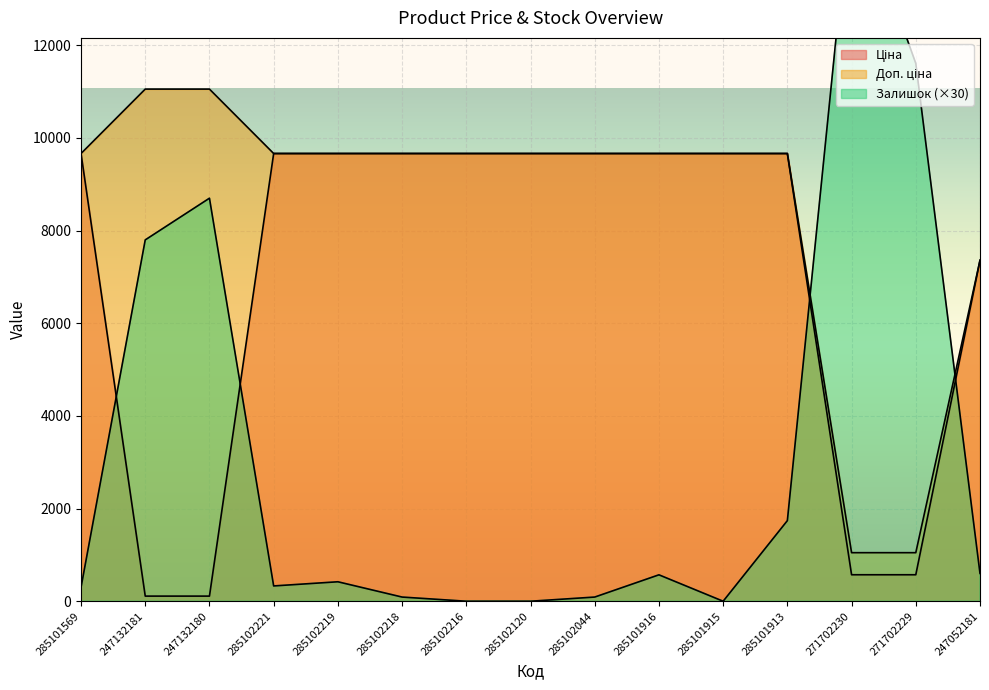

At 285102219, list the series in order from smallest to largest.

Залишок, Ціна, Доп. ціна